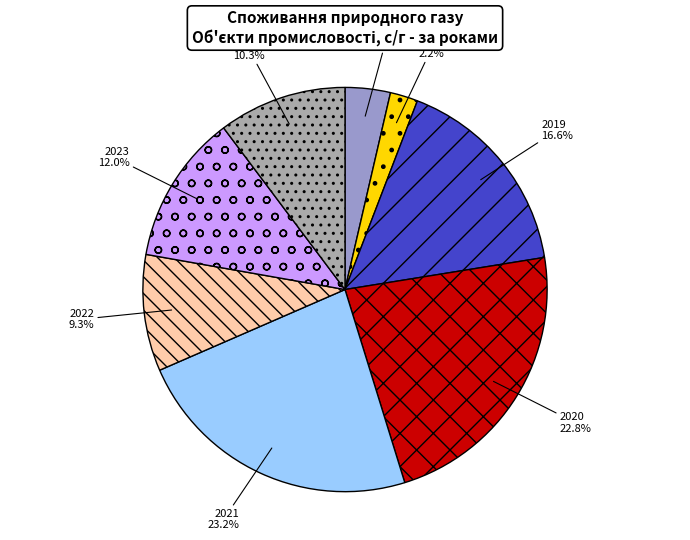

What is the smallest slice in the pie chart?

2018